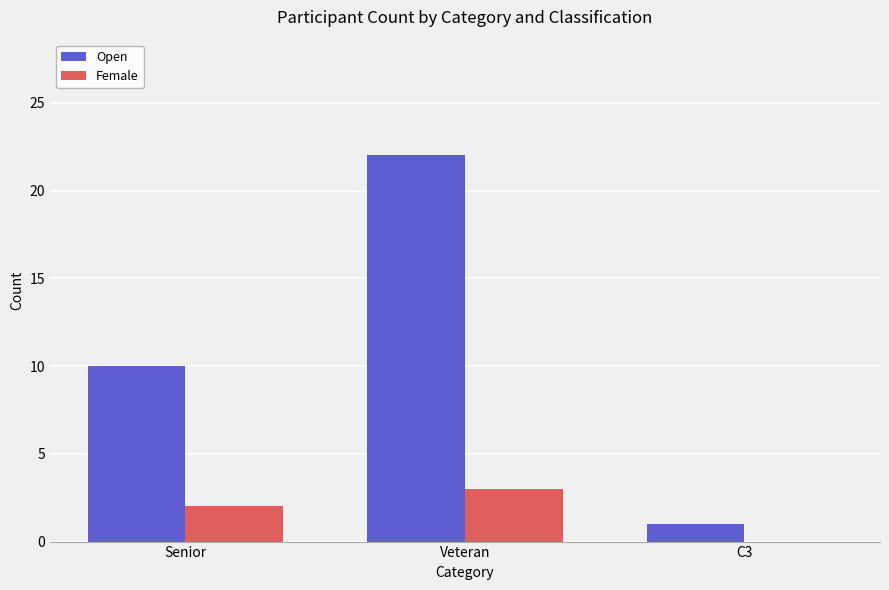

What is the difference between the Female values at Veteran and C3?

3